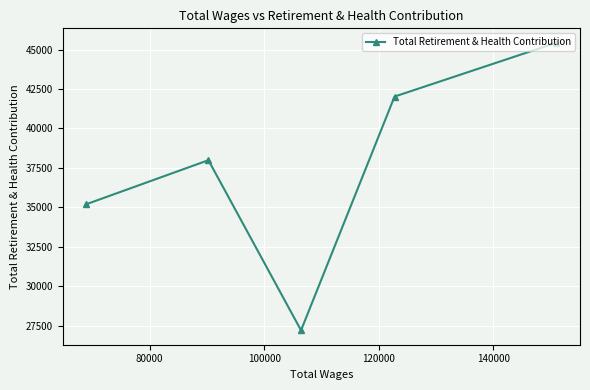

How many categories are shown in the chart?

5